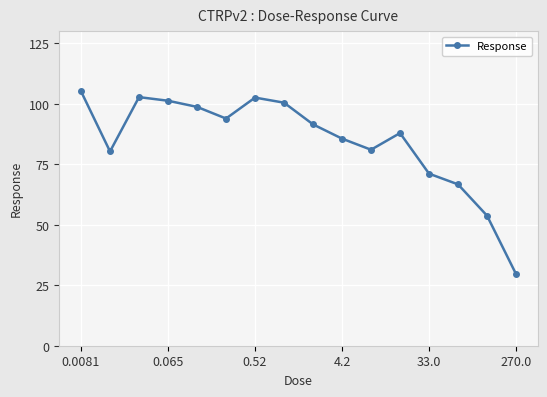

True or false: the data has more than 1 interior local peaks.

True